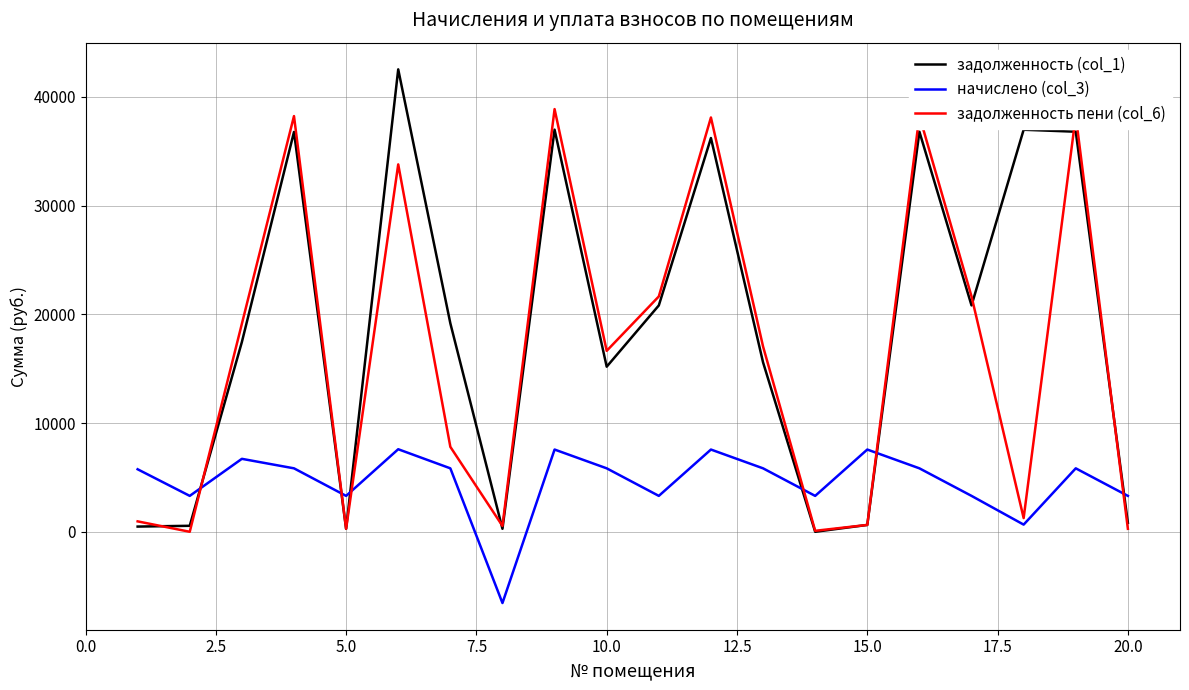

Which series has the widest spread of values?

задолженность (col_1)